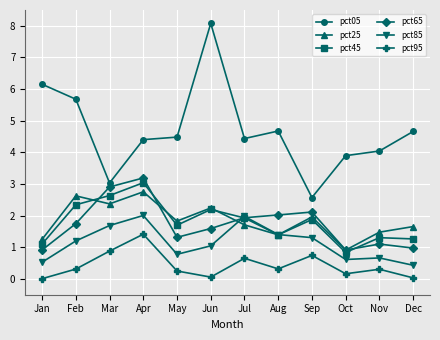

The value of pct05 at Jun is 11.3. True or false?

False